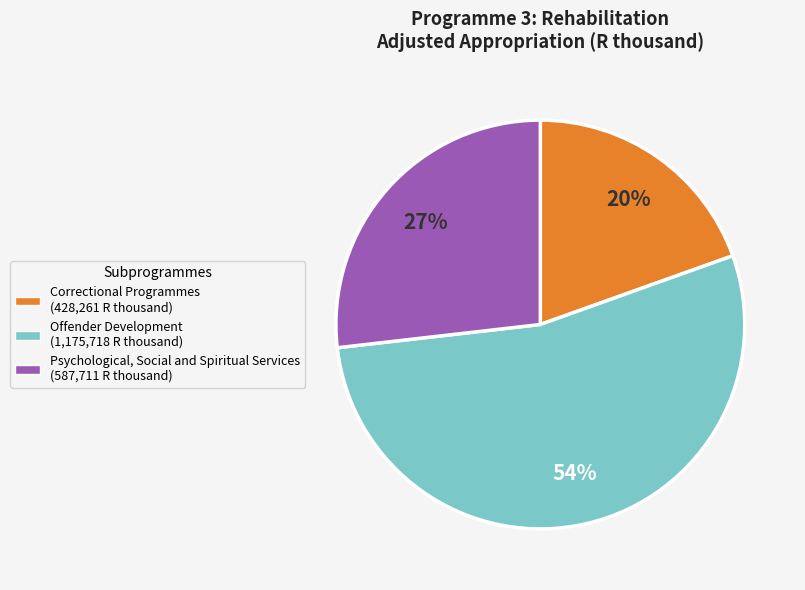

Count the number of slices in the pie.

3